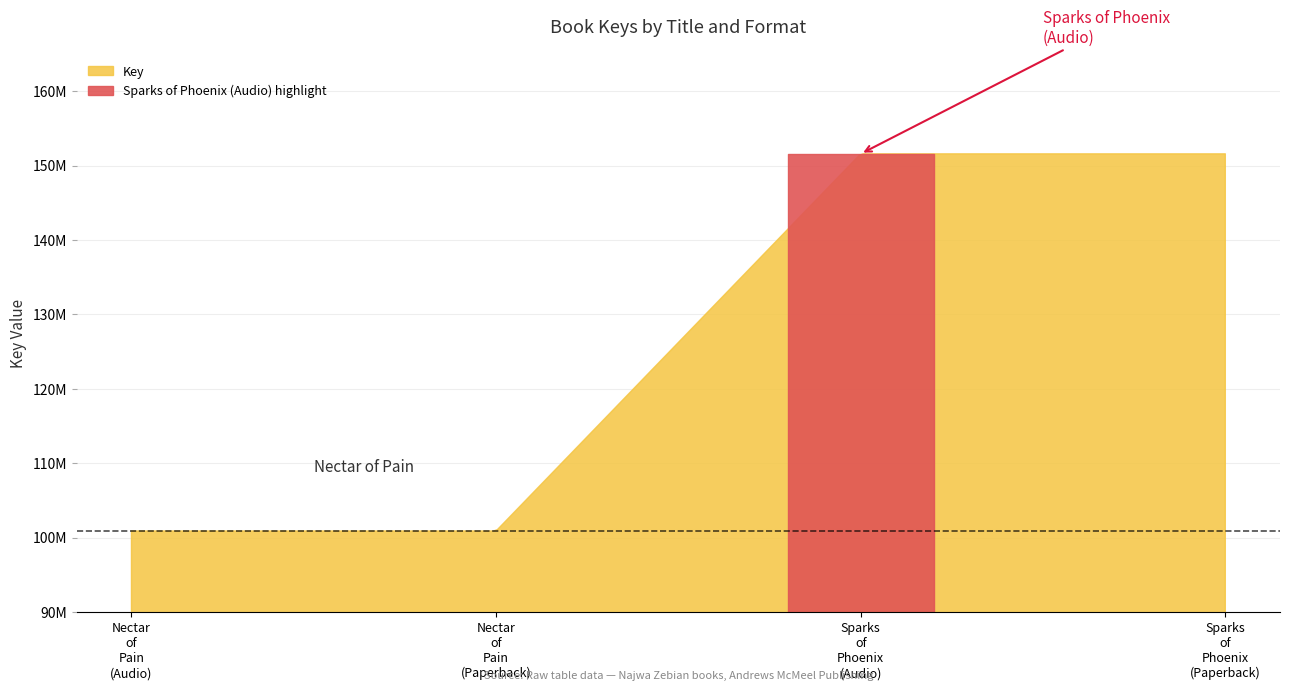

Reading left to right, list all the values displayed in this chart.

100890679	100890679	151575992	151575992